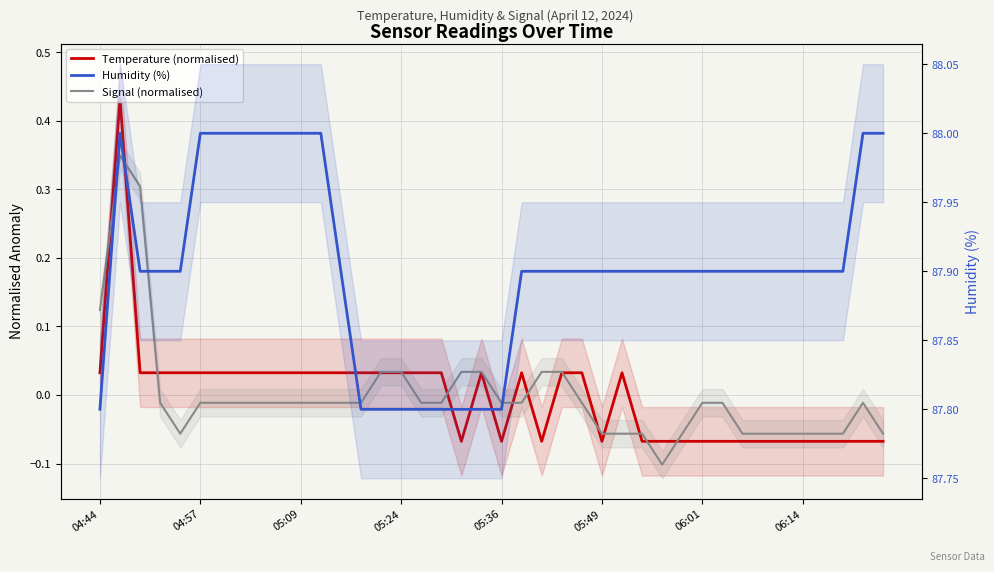

True or false: Temperature (normalised) has more than 1 points higher than both neighbors.

True